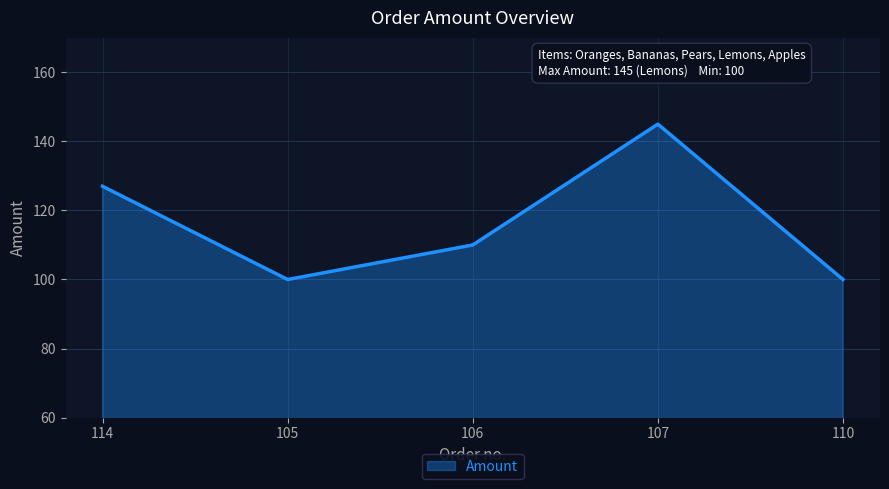

Between 110 and 106, which is larger?

106